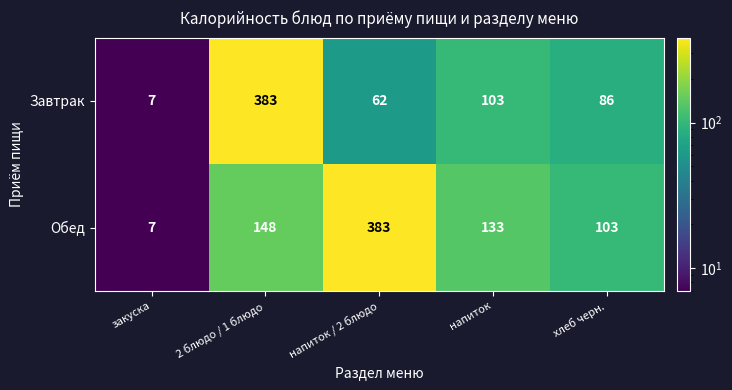

Rank the series by their average value, from lowest to highest.

Завтрак, Обед